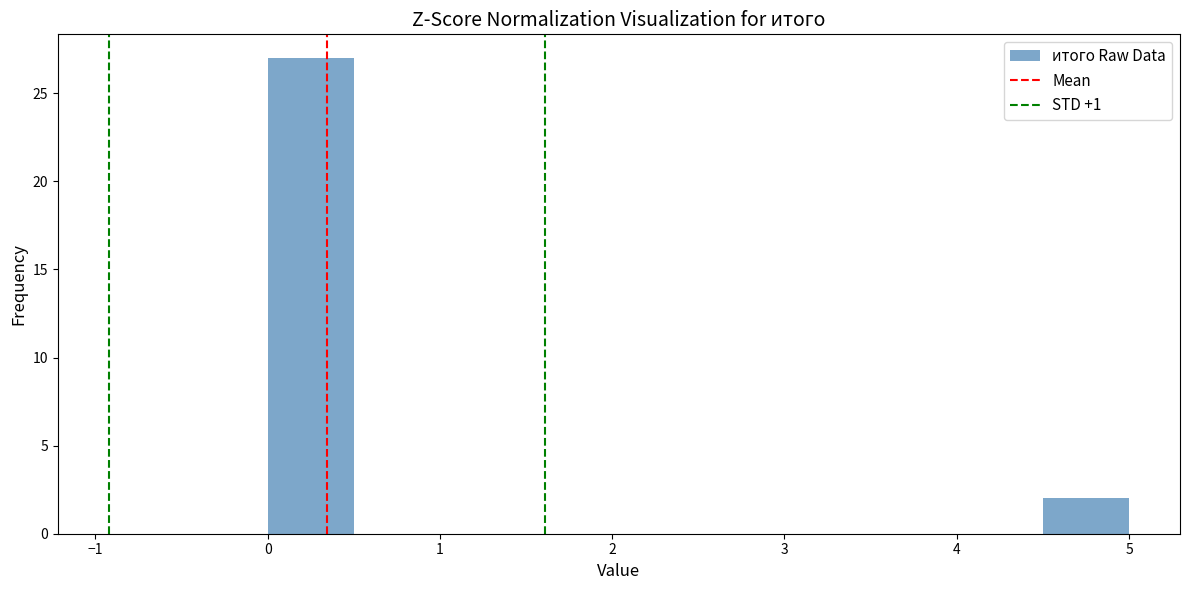

How tall is the bar that spans 4.5 to 5.0 on the x-axis? The values are not printed on the chart, so give them approximately, as read against the axis.

2